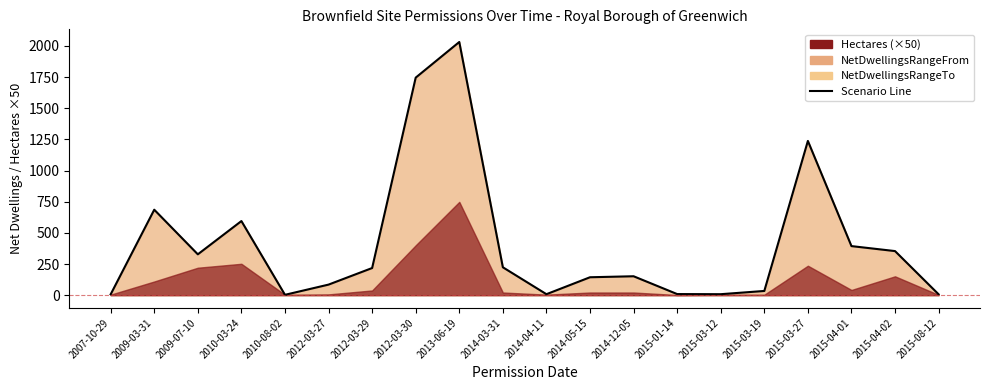

Where is the first local maximum?

2009-03-31